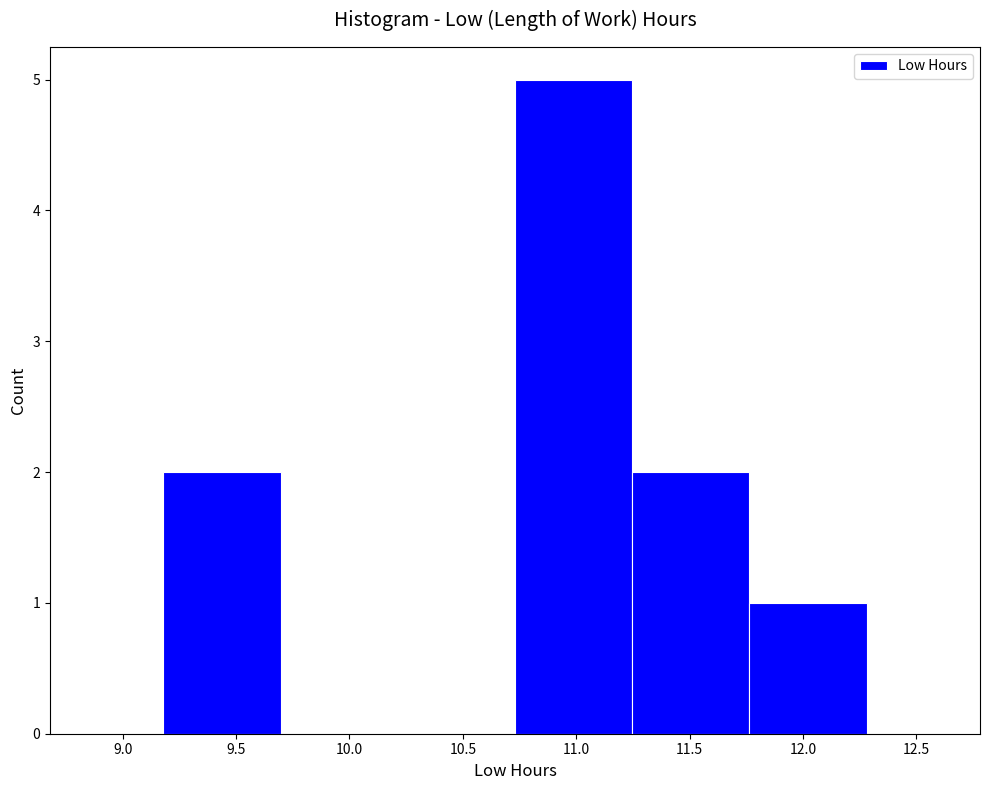

Which range on the x-axis has the tallest bar?

10.75 to 11.25